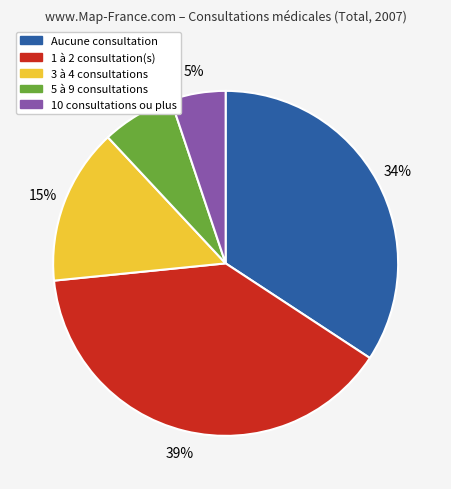

Is there a majority slice in this chart?

No